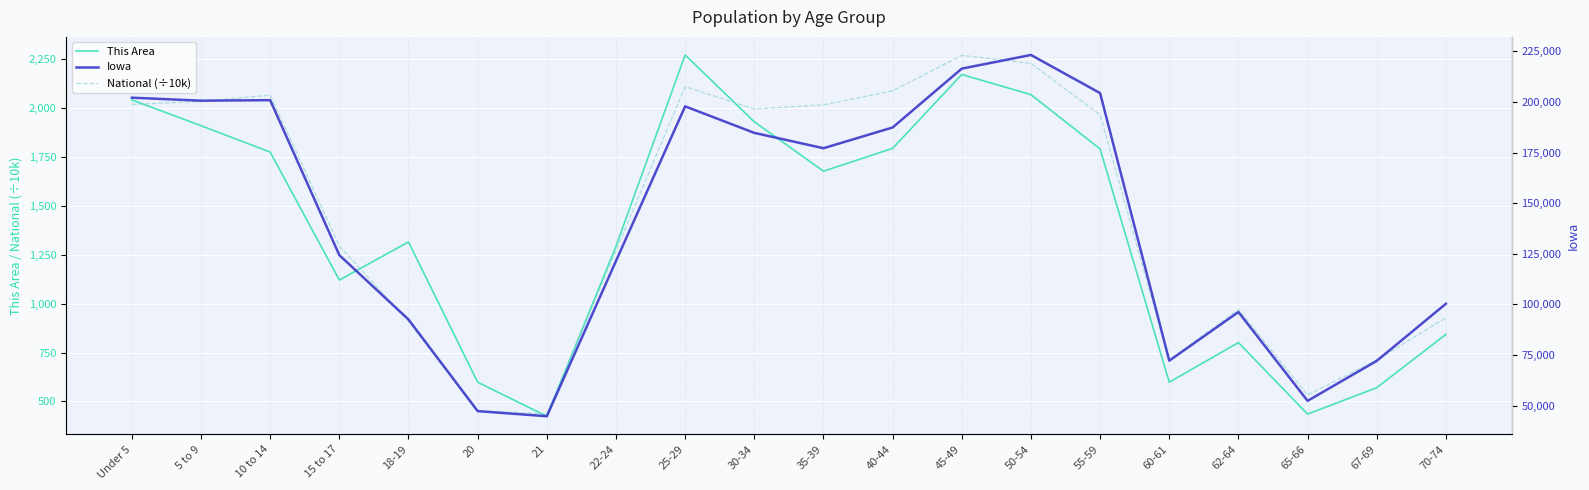

Which has a higher value, 20 or 65-66?

20